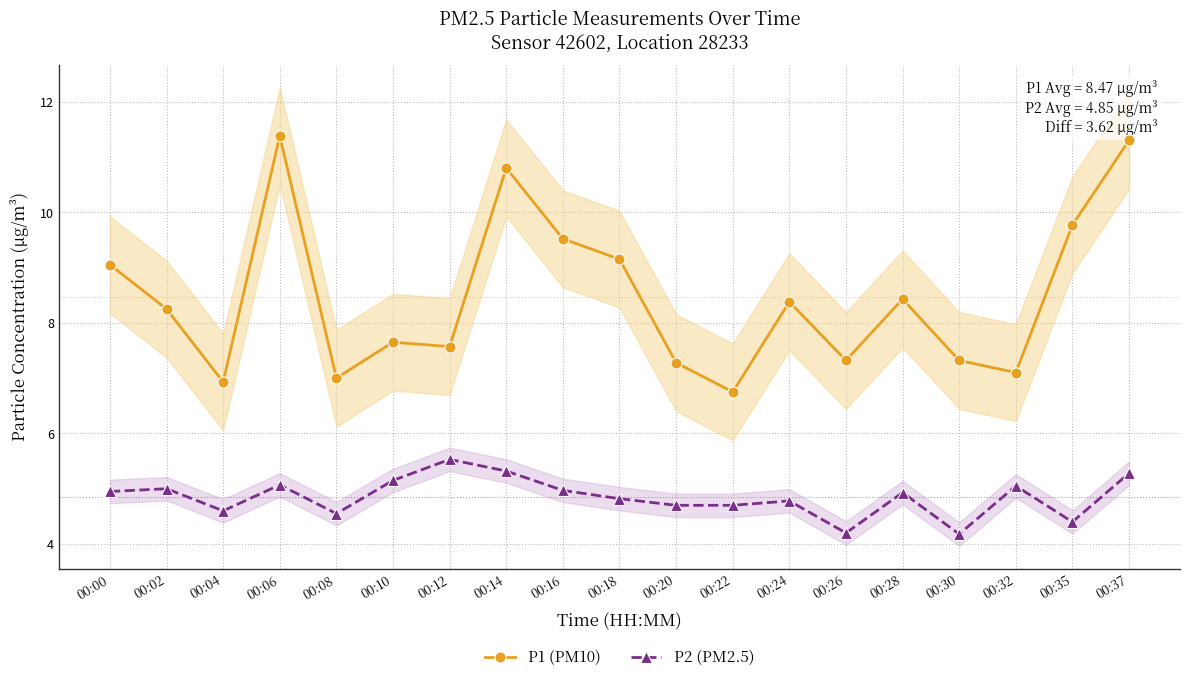

Where does the P1 (PM10) series first go above 8?

00:00